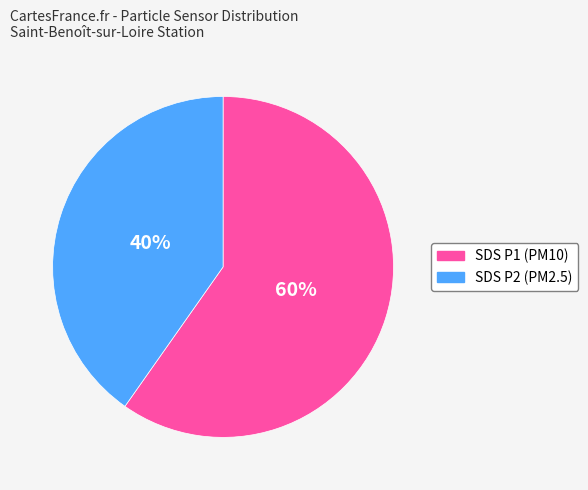

To the nearest percent, what is the average slice percentage?

50%